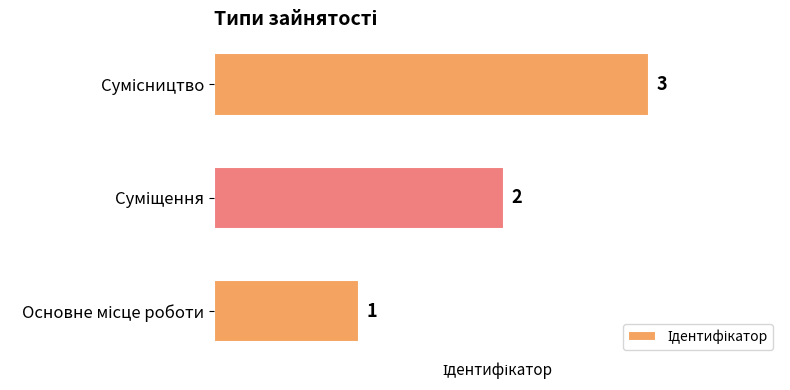

Count the values in the range 1 to 3.

3